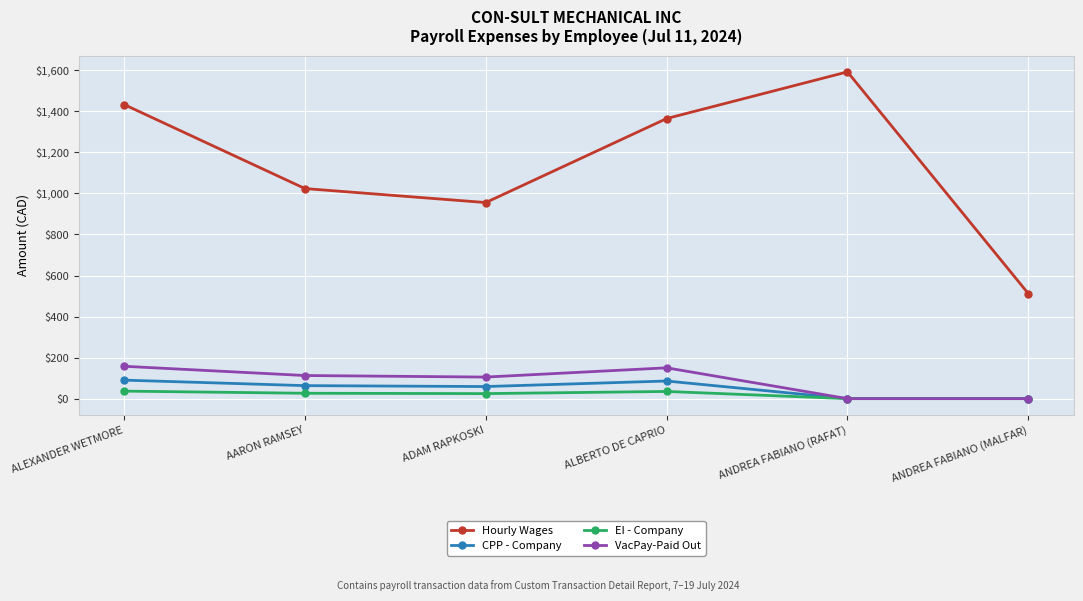

Which label corresponds to the largest value in the chart?

ANDREA FABIANO (RAFAT)